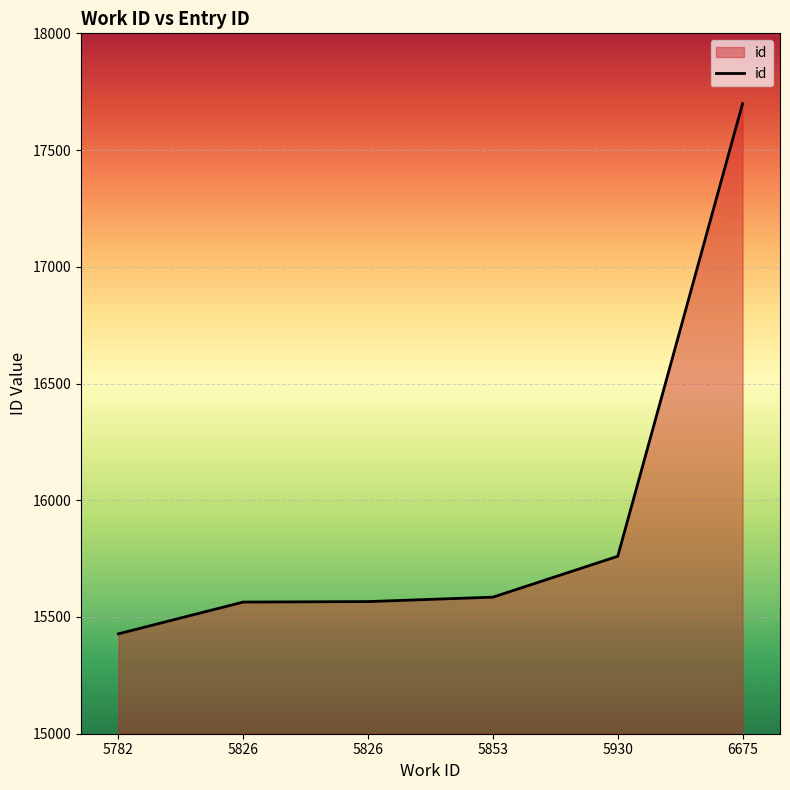

Reading left to right, extract all data points from this chart.

5782=15428	5826=15564	5826=15566	5853=15585	5930=15760	6675=17699